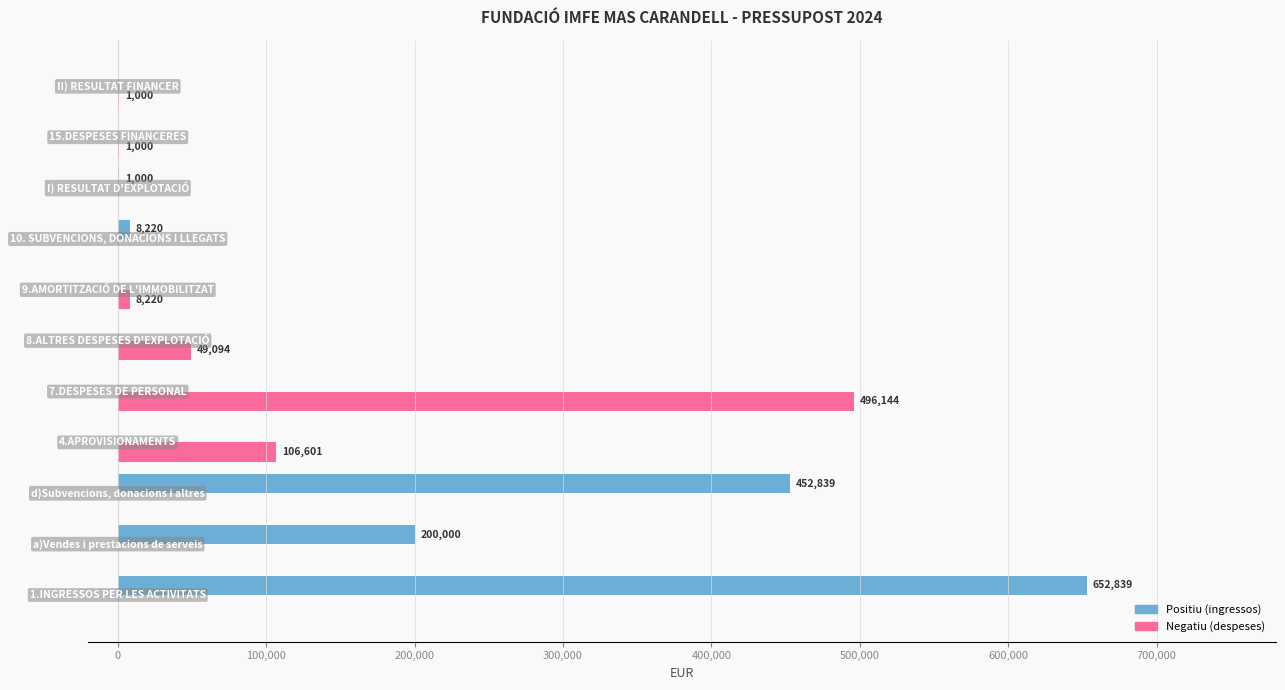

What is the greatest value displayed?

652839.3